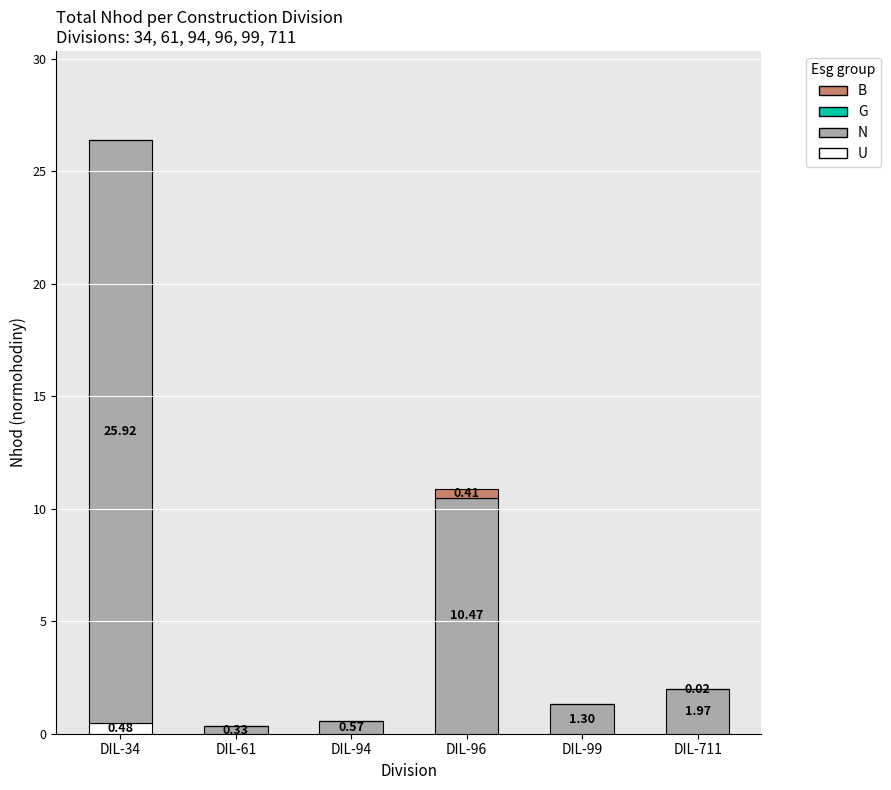

What is the total value across all series at DIL-99?

1.3